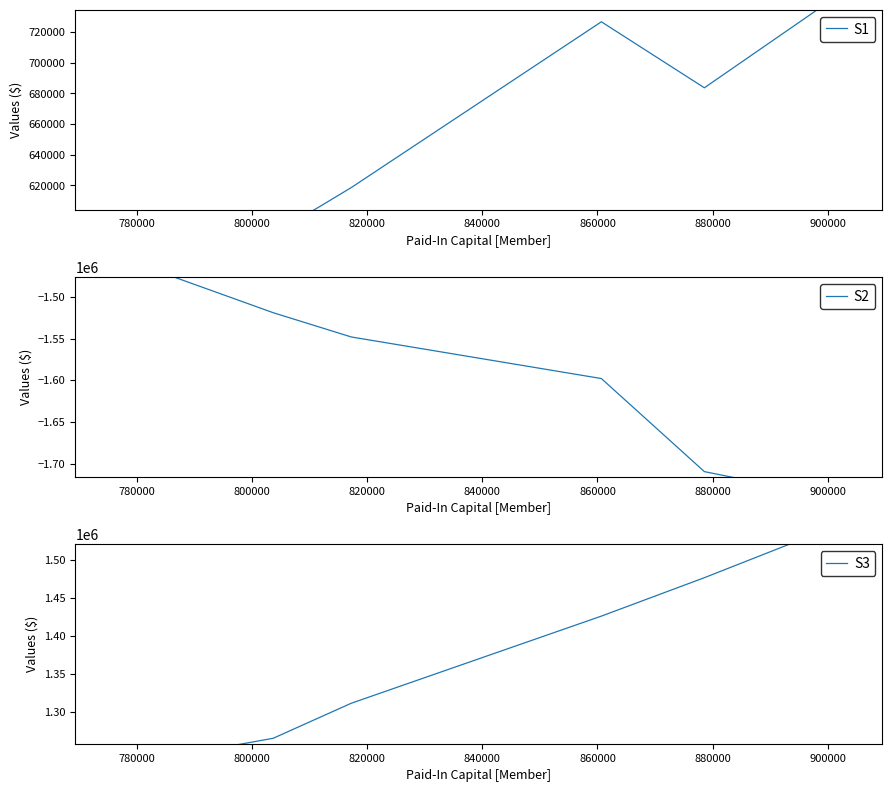

Which has a higher value, 840000 or 780000?

840000